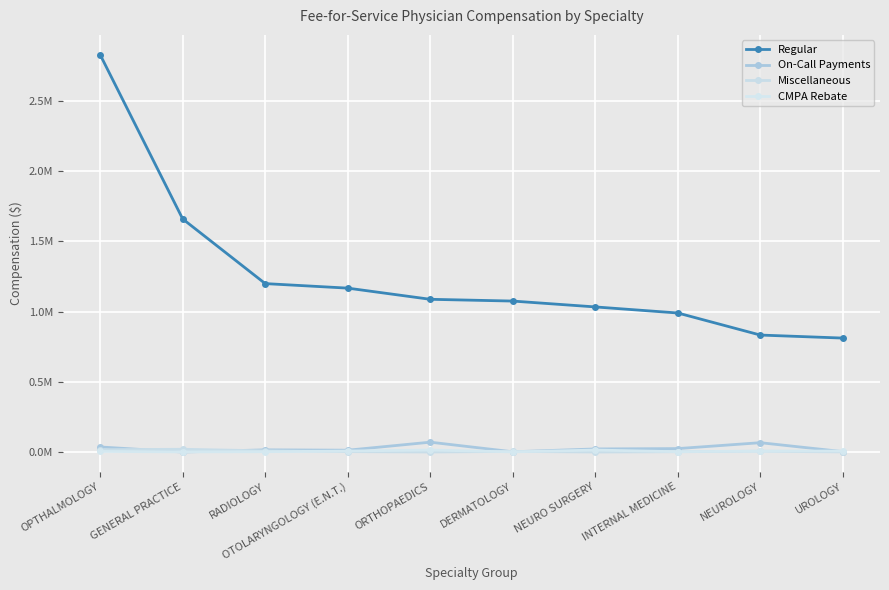

Is this an area chart (filled region under the line)?

No